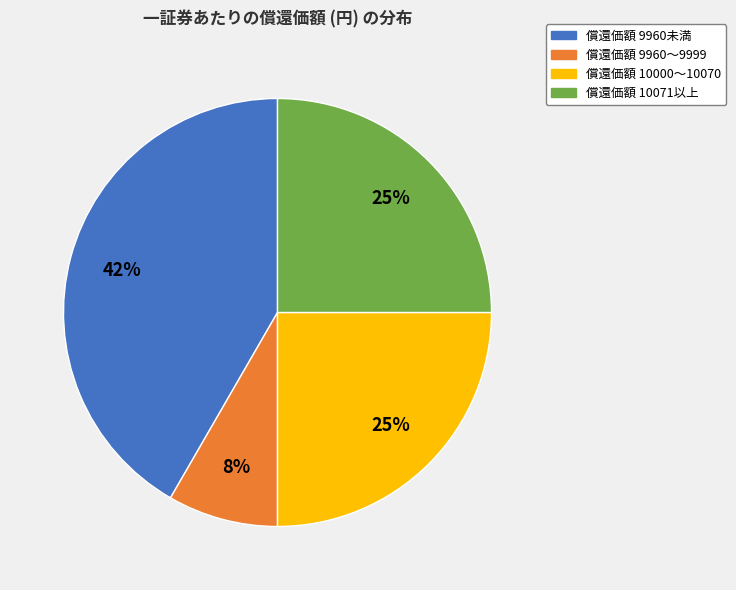

How many slices are in this pie chart?

4